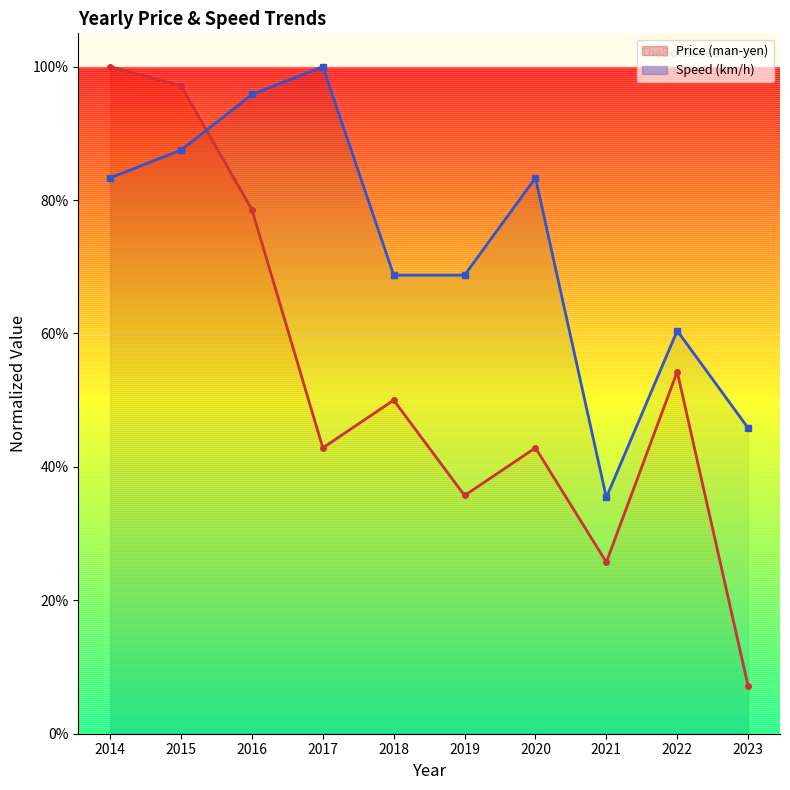

Where do Speed (km/h) and Price (man-yen) first cross each other?

2015 and 2016